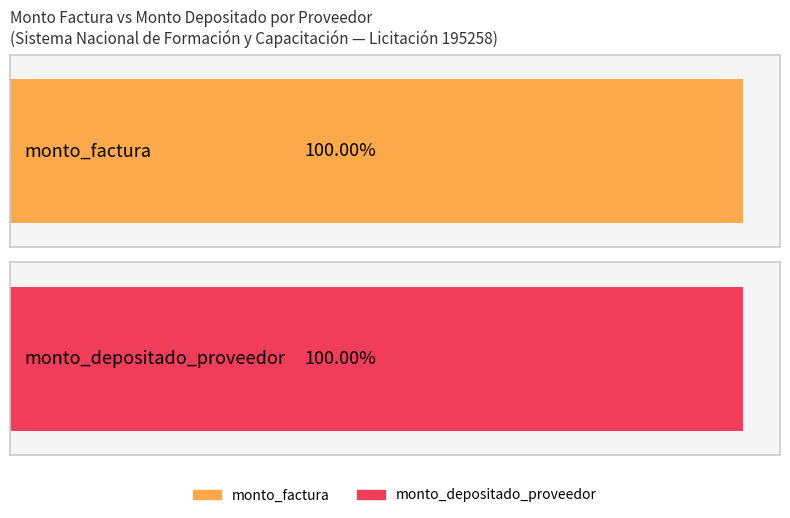

How many bars are there in each group?

2